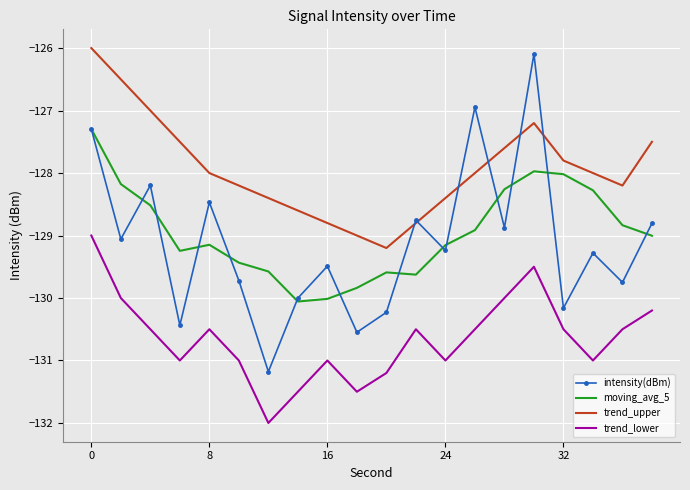

Which series has the largest range (max minus min)?

intensity(dBm)